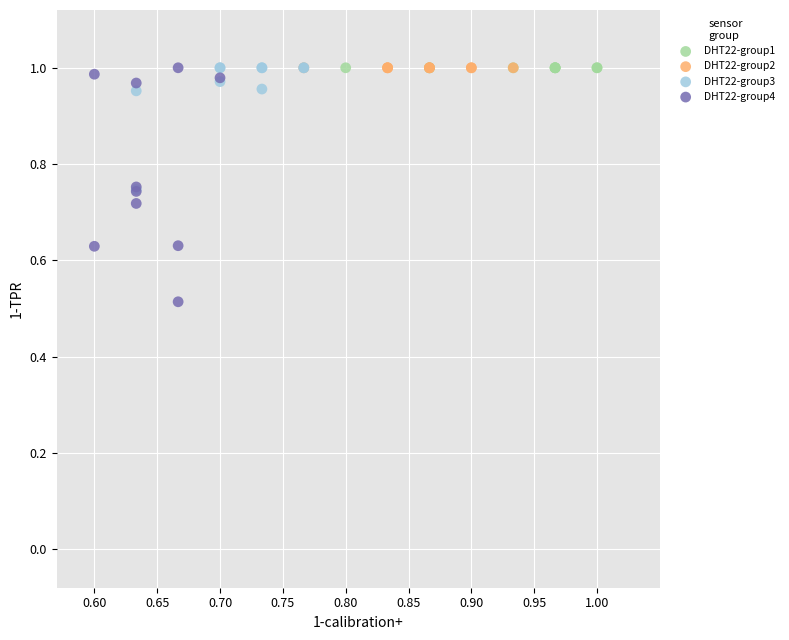

Which series contains the lowest Y value?

DHT22-group4